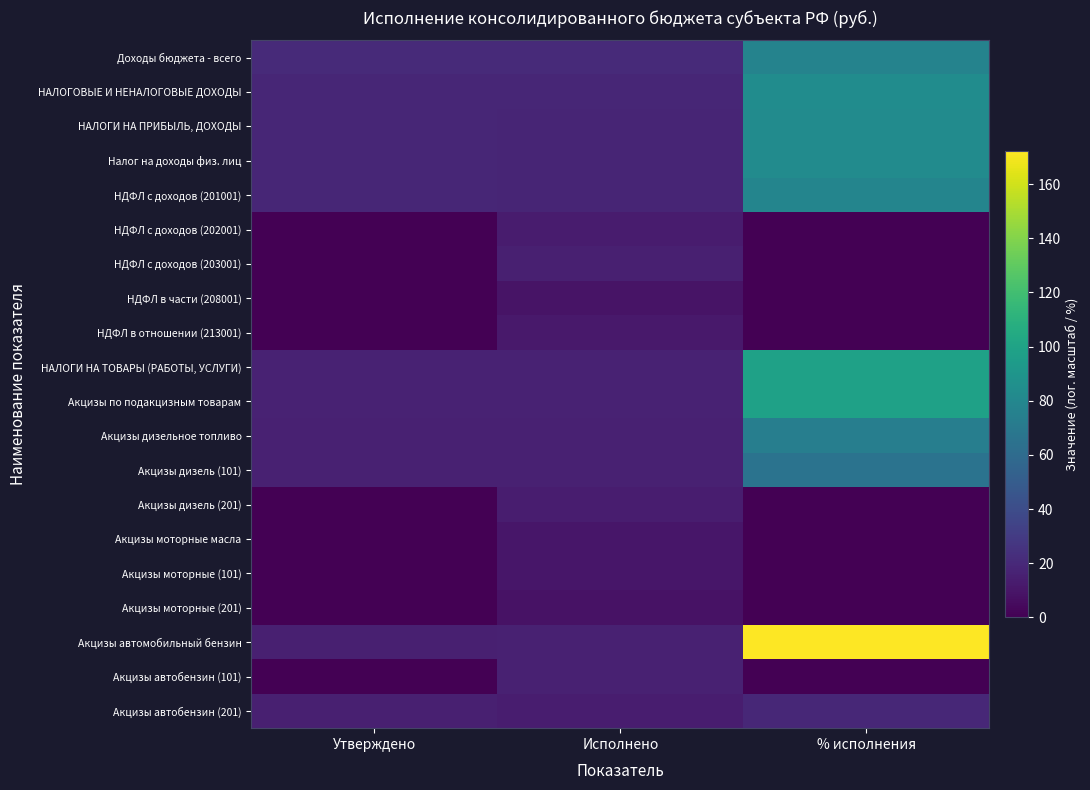

What is the greatest value displayed?

172.2